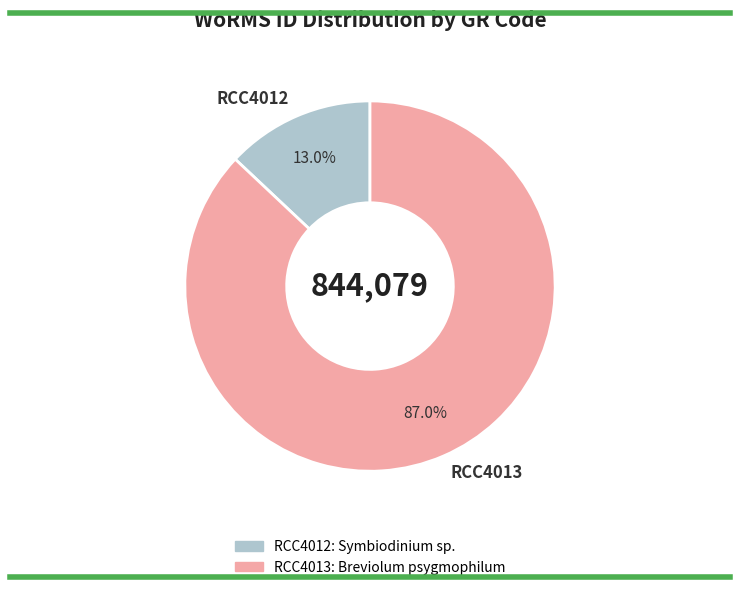

How many segments does this pie chart have?

2